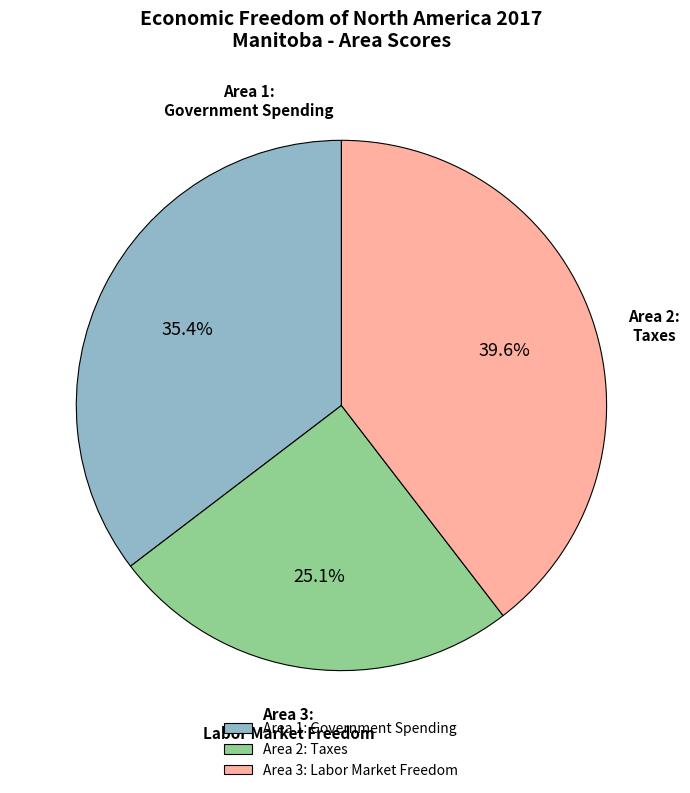

The Area 2: Taxes slice represents 25% of the pie. True or false?

True